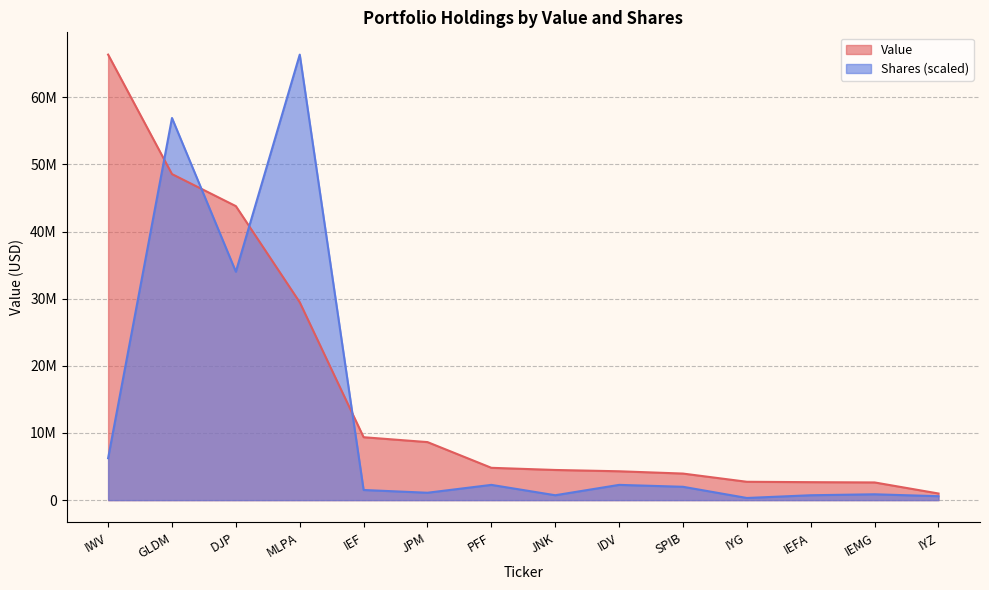

After their last crossing, which series has the higher values: Value or Shares or principal amount?

Value